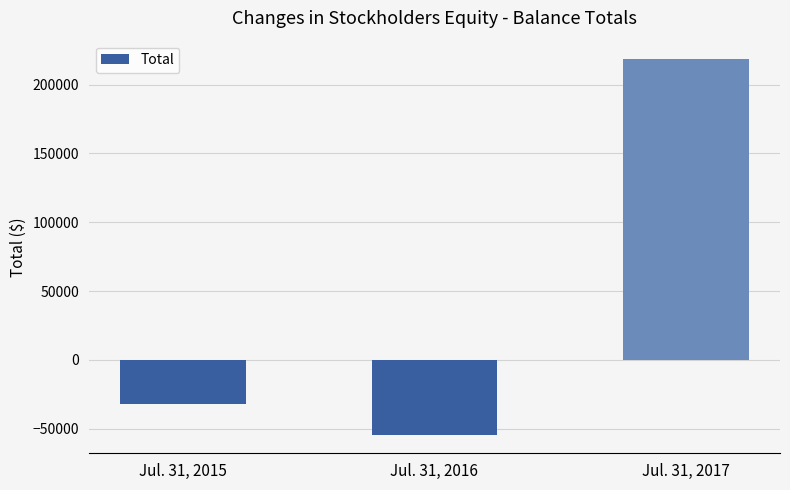

What is the minimum value shown in the chart?

-54151